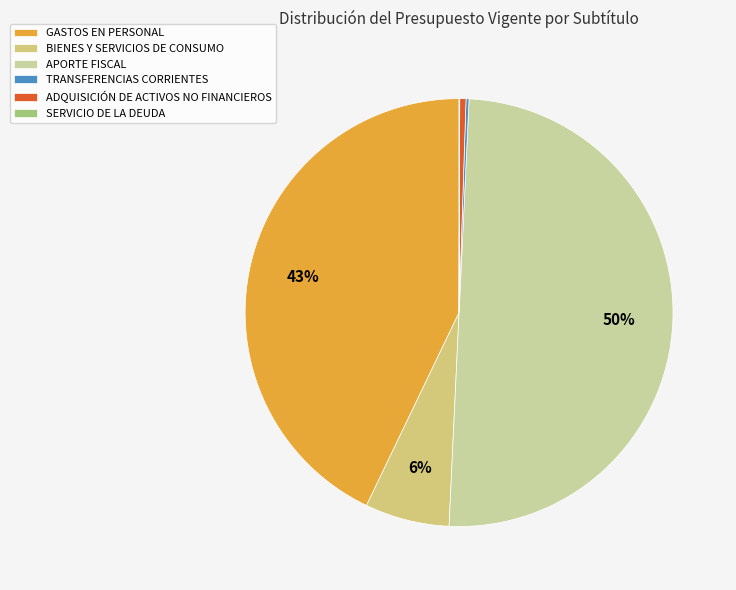

To the nearest percent, what is the difference between the APORTE FISCAL and GASTOS EN PERSONAL slice percentages?

7%